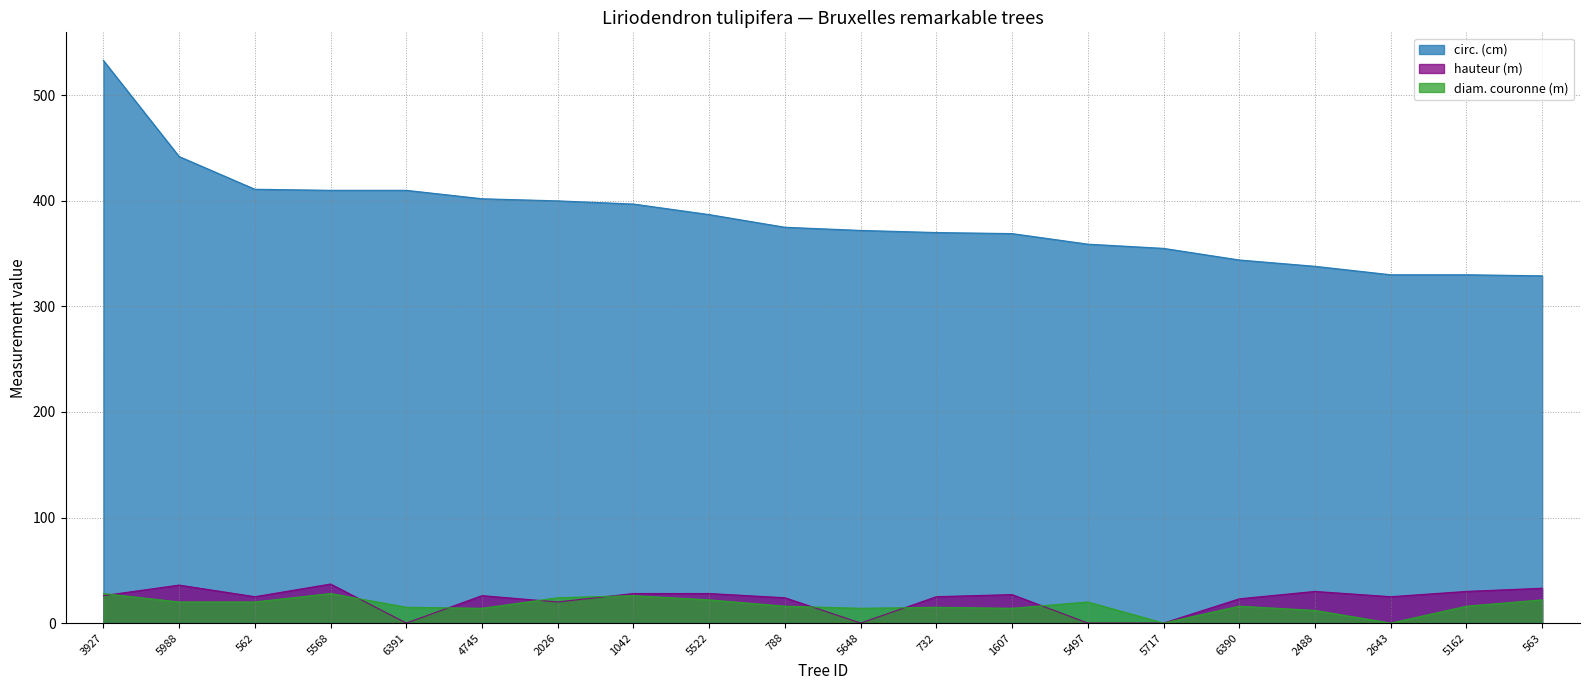

What is the approximate value of circ. (cm) at 5568, to the nearest 10?

410